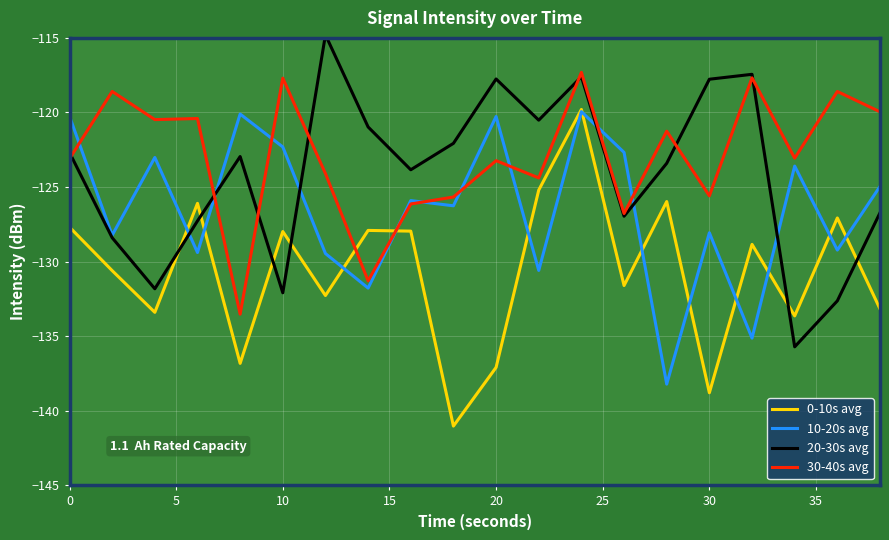

What is the difference between the maximum and minimum values in the 0-10s avg series?

21.2